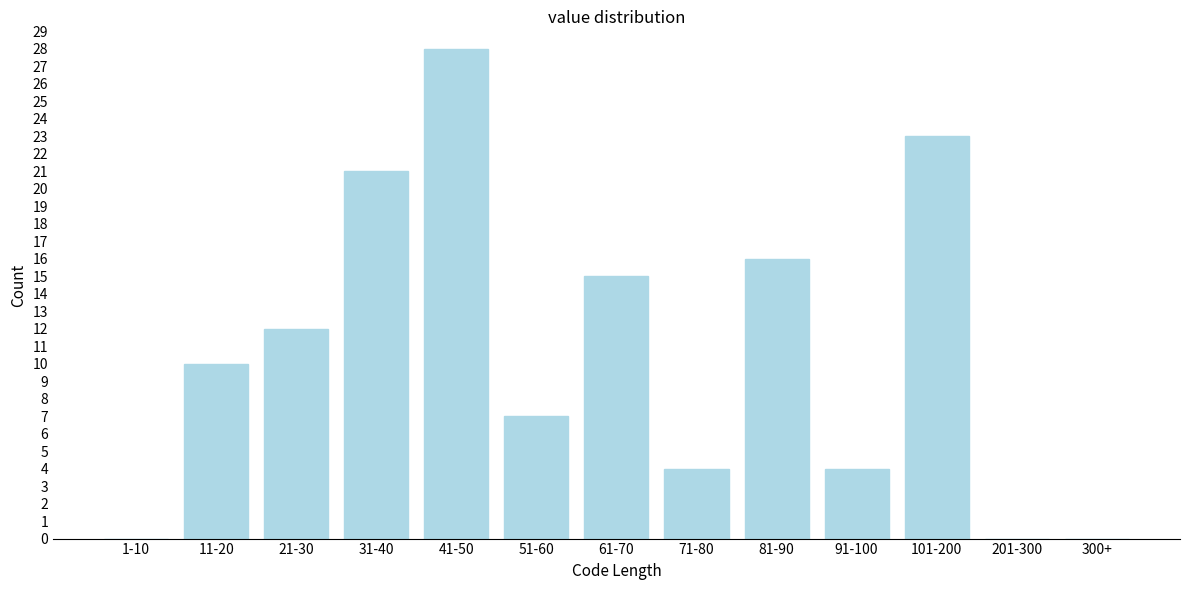

Reading right to left, what are all the values shown in this chart?

300+=0	201-300=0	101-200=23	91-100=4	81-90=16	71-80=4	61-70=15	51-60=7	41-50=28	31-40=21	21-30=12	11-20=10	1-10=0